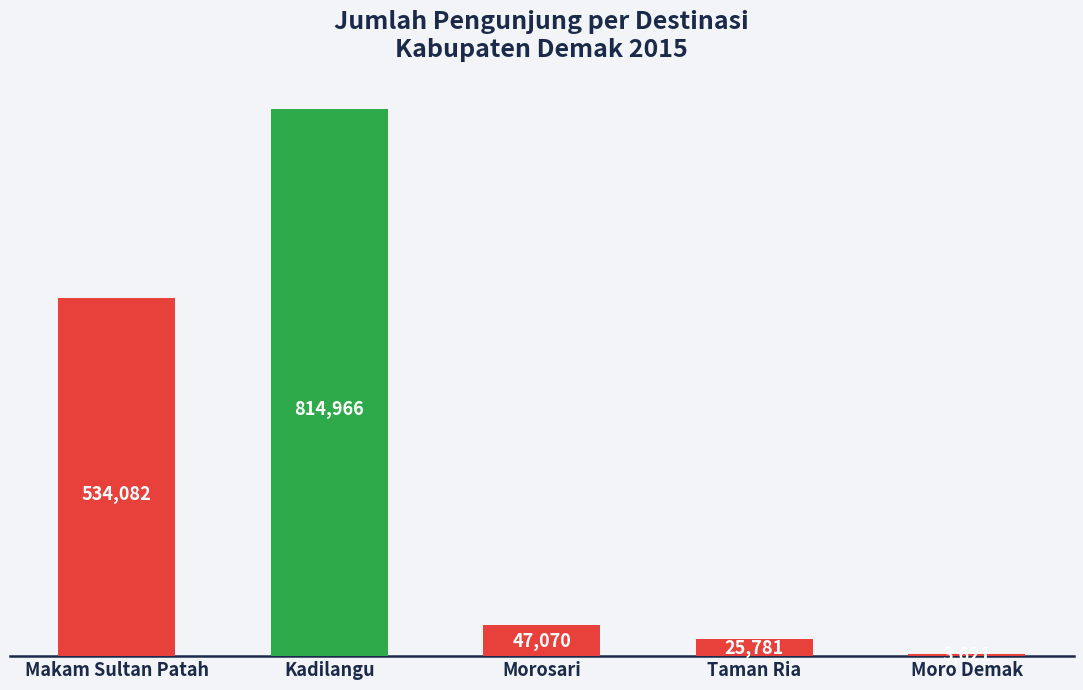

Rank the categories by value from lowest to highest.

Moro Demak, Taman Ria, Morosari, Makam Sultan Patah, Kadilangu